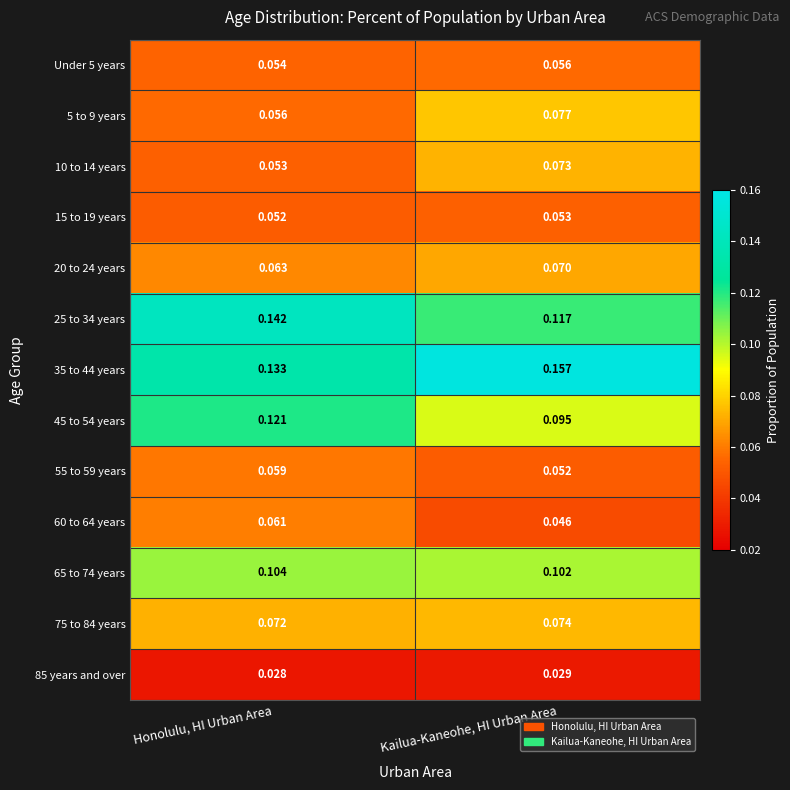

Count the number of categories in the chart.

2